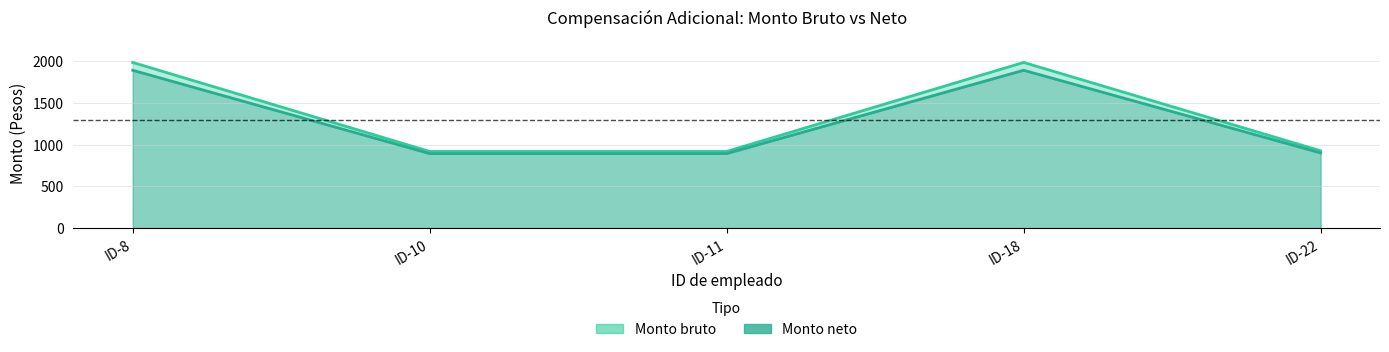

At which category is the sum across all series the highest?

ID-8